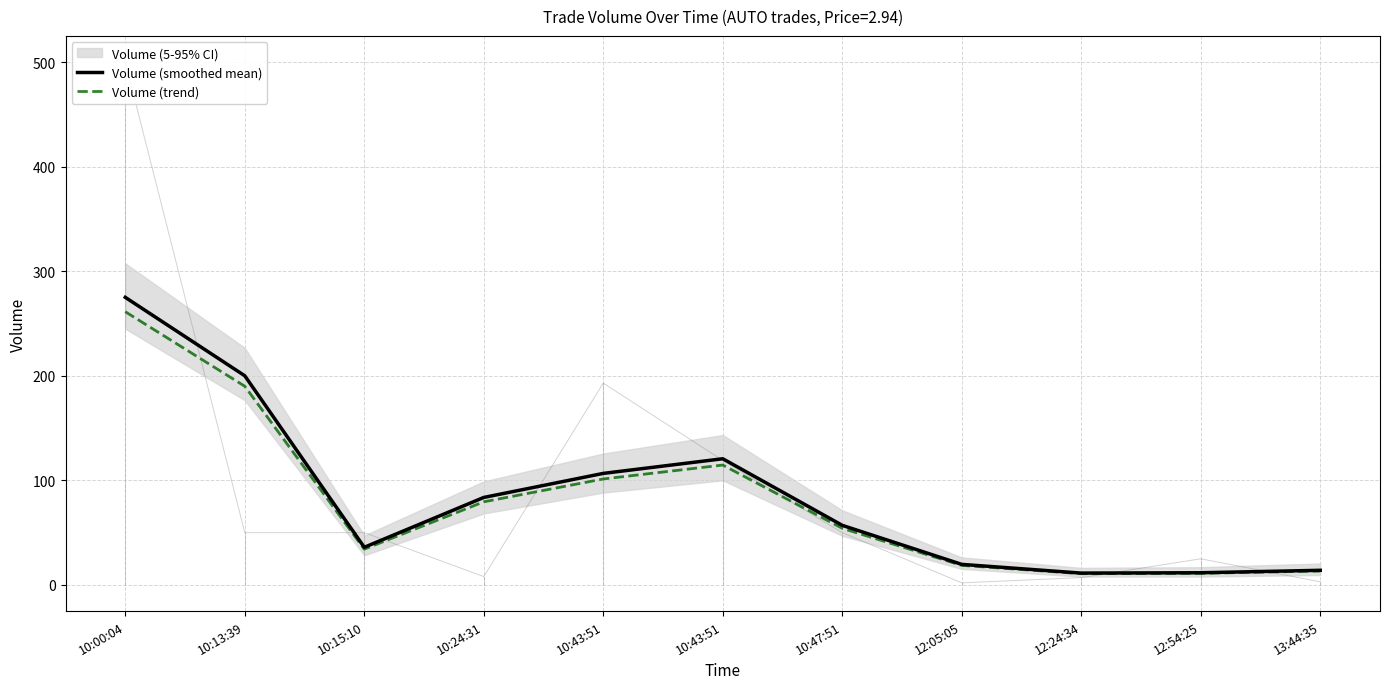

What is the difference between the second highest and minimum values in the Volume (smoothed mean) series?

188.7